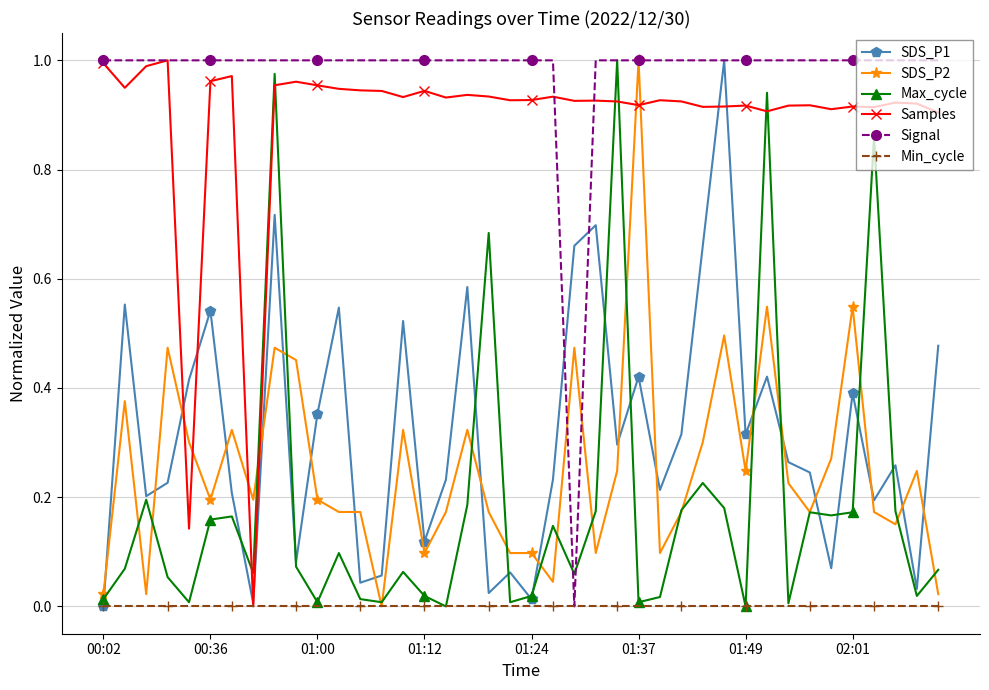

What is the value of the Samples point at the 30th from the left?

0.9